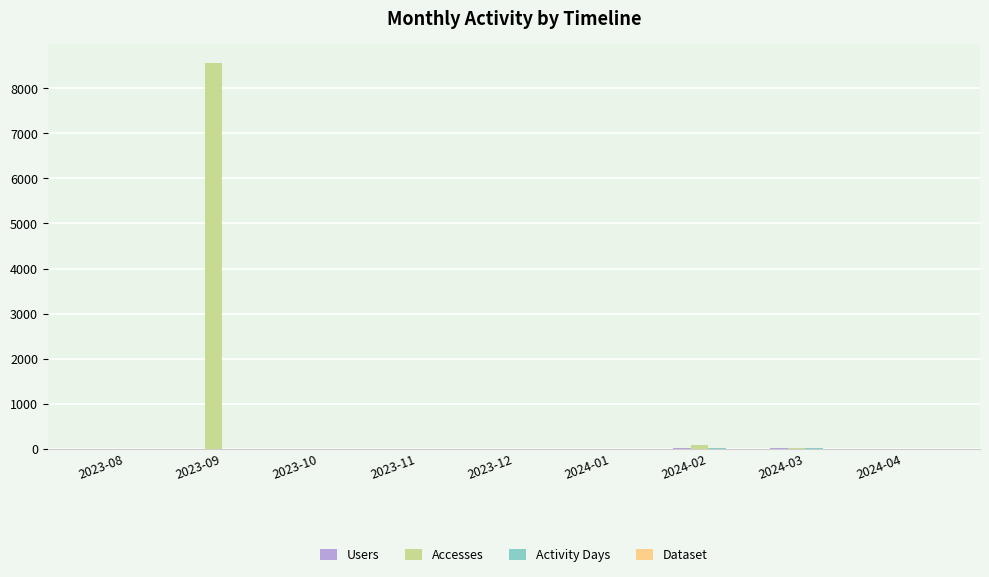

Which series has the largest total across all categories?

Accesses